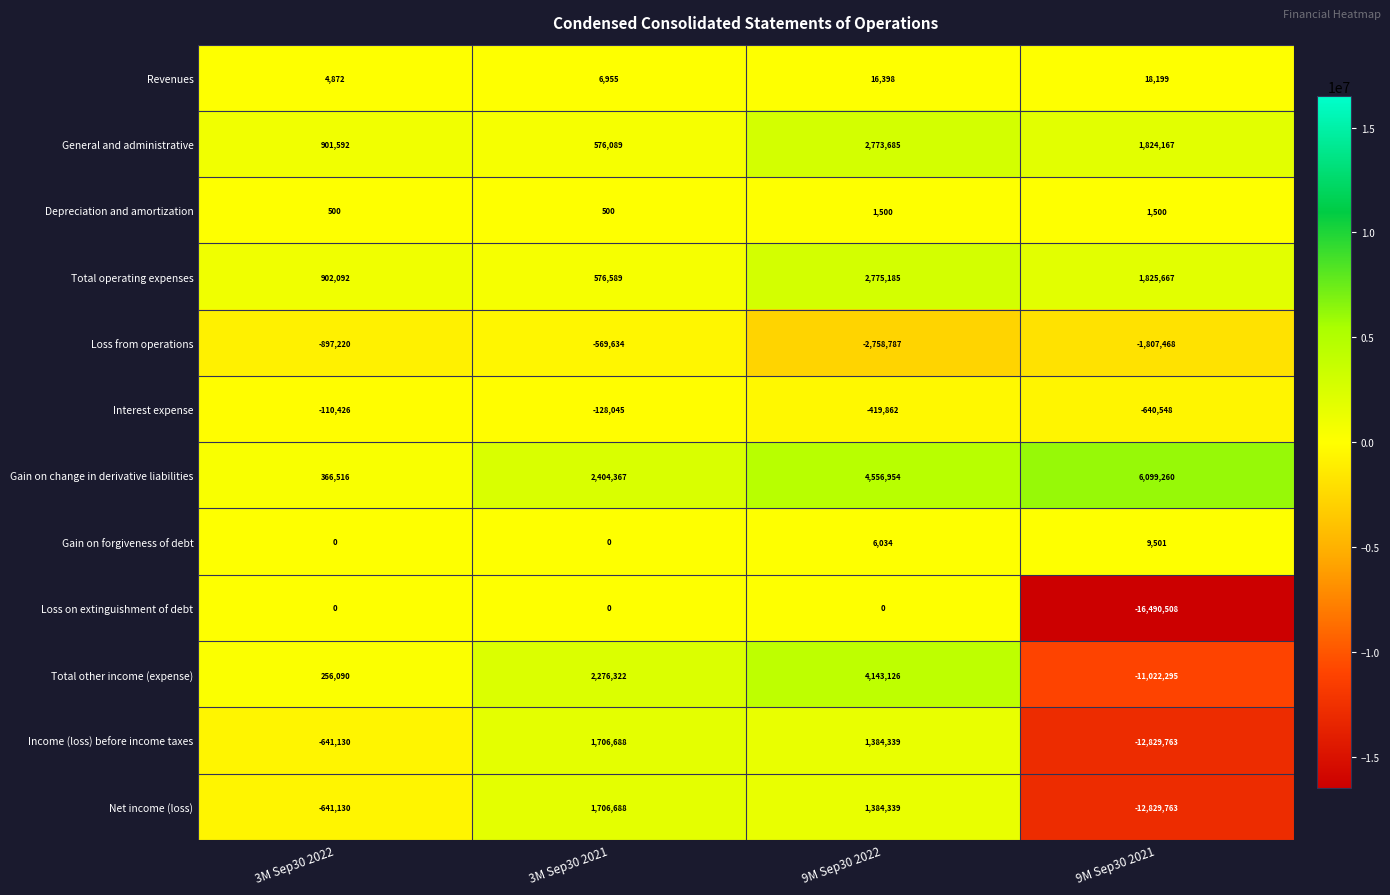

Between 3M Sep30 2021 and 9M Sep30 2022, which series saw the biggest shift?

Total operating expenses